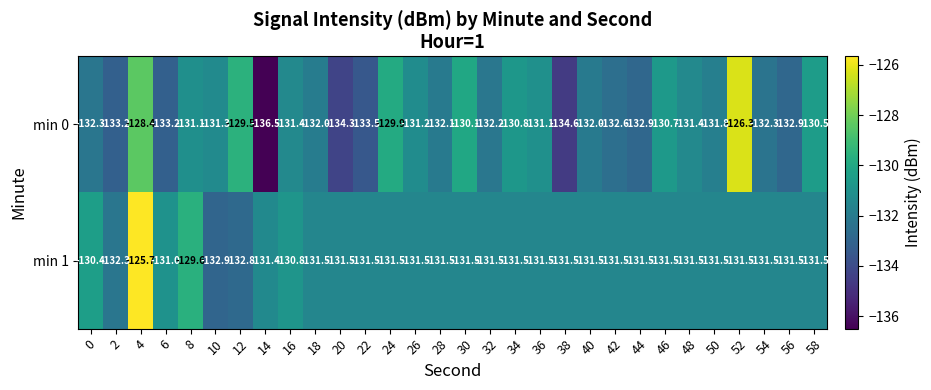

True or false: min 0 has a value of -34.2 at 24.

False